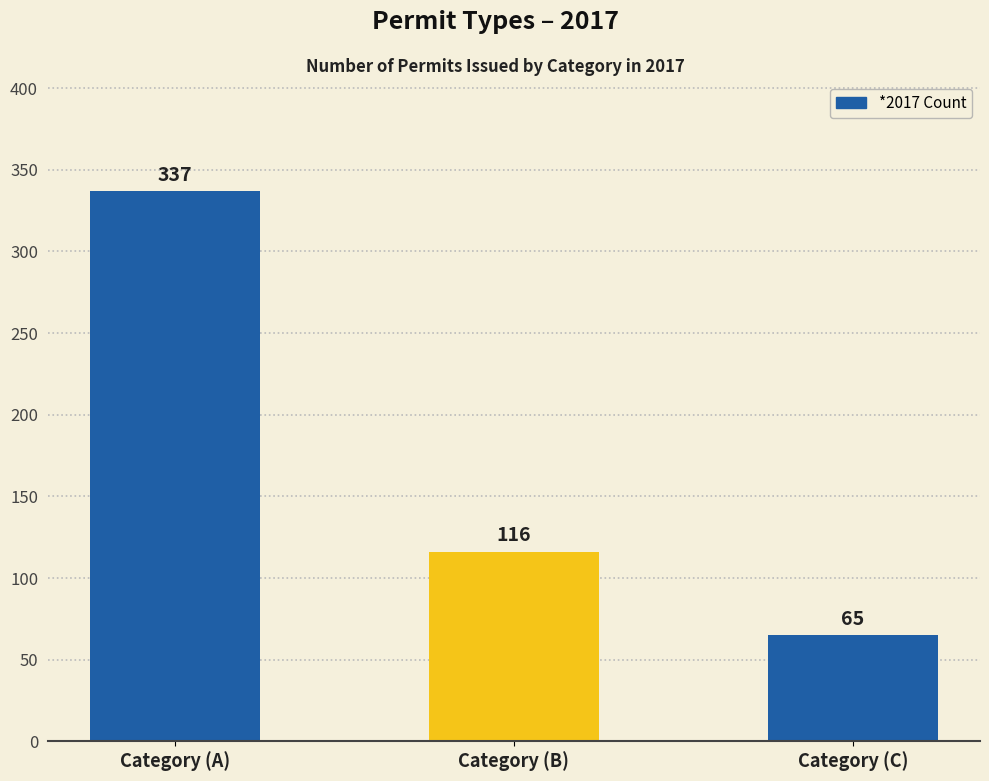

Reading left to right, what are all the values shown in this chart?

337	116	65